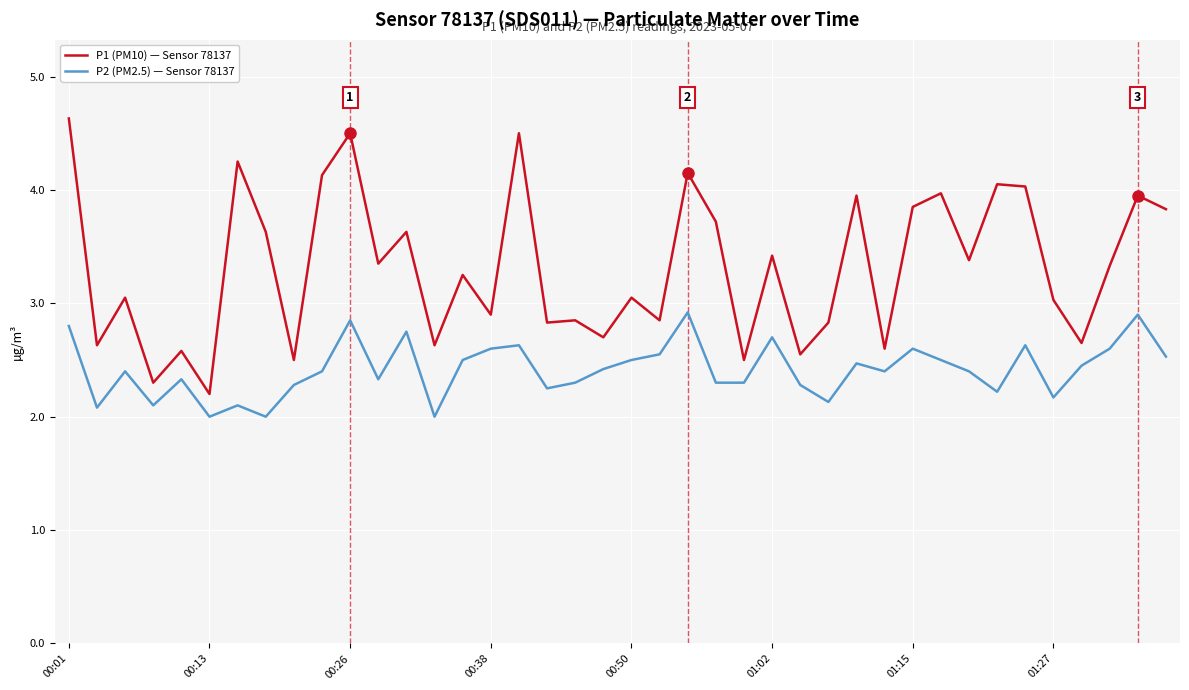

Which series has the largest total across all categories?

P1 (PM10) — Sensor 78137